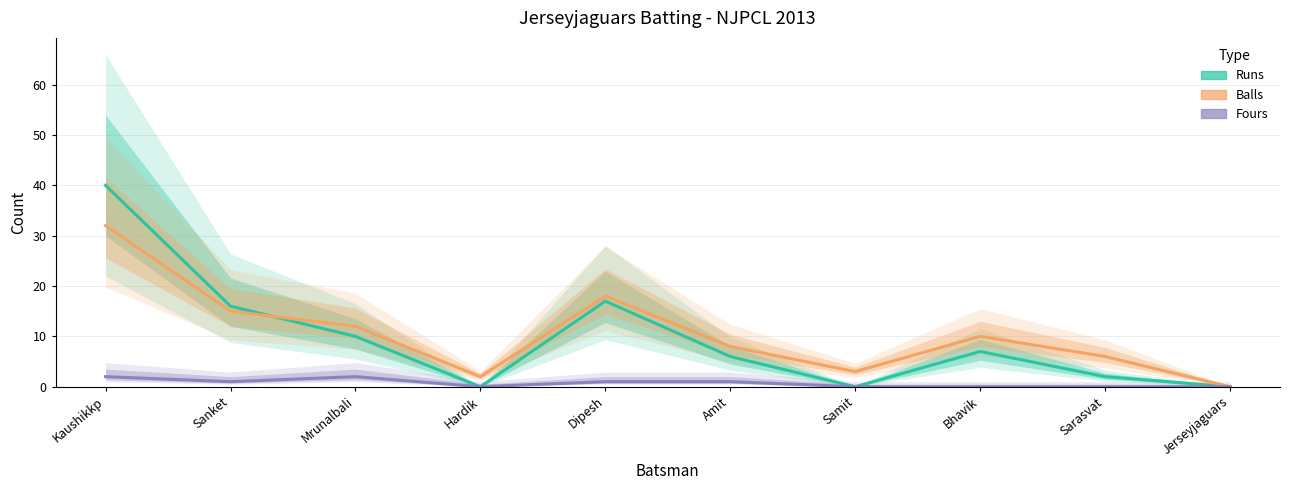

At how many categories does at least one series exceed 12?

3